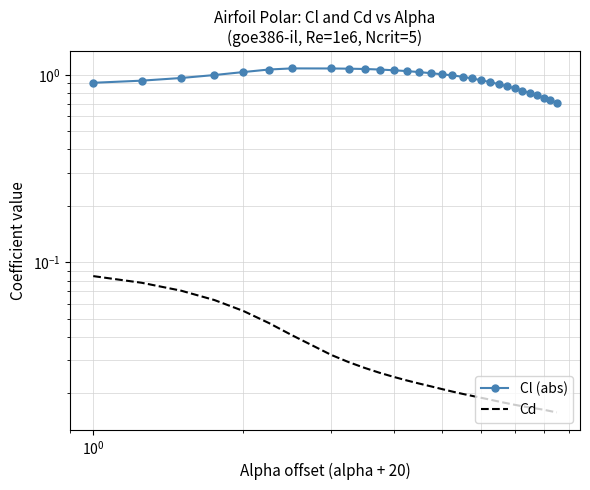

What is the maximum value for Cl (abs)?

1.1